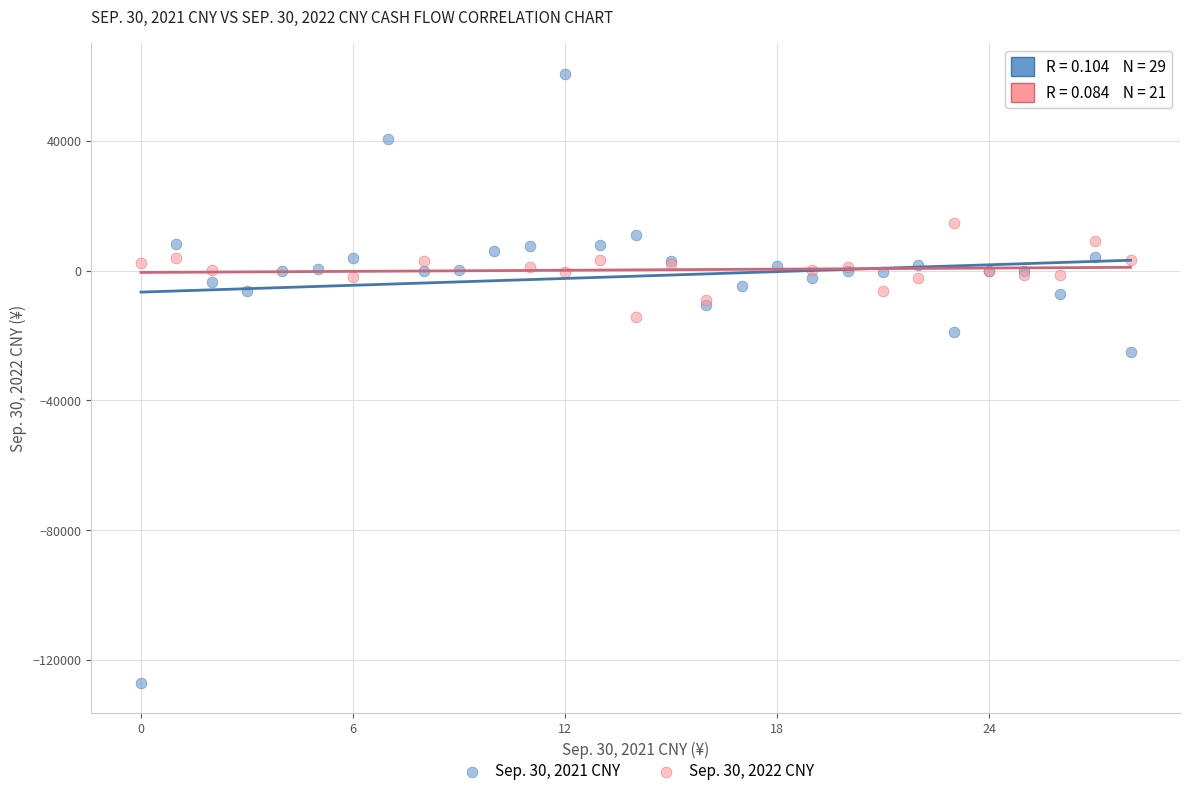

Which series reaches the maximum Y coordinate?

Sep. 30, 2021 CNY